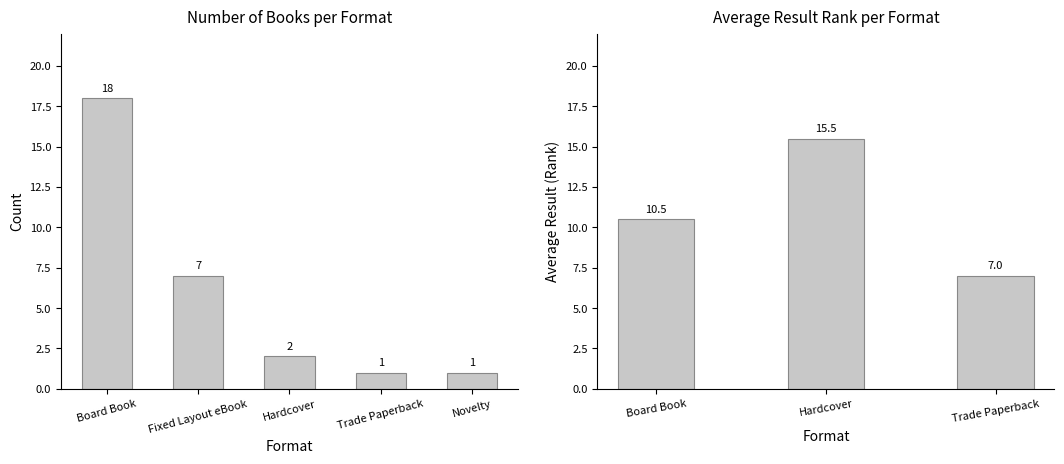

The Count series shows 0.8 at Board Book. True or false?

False